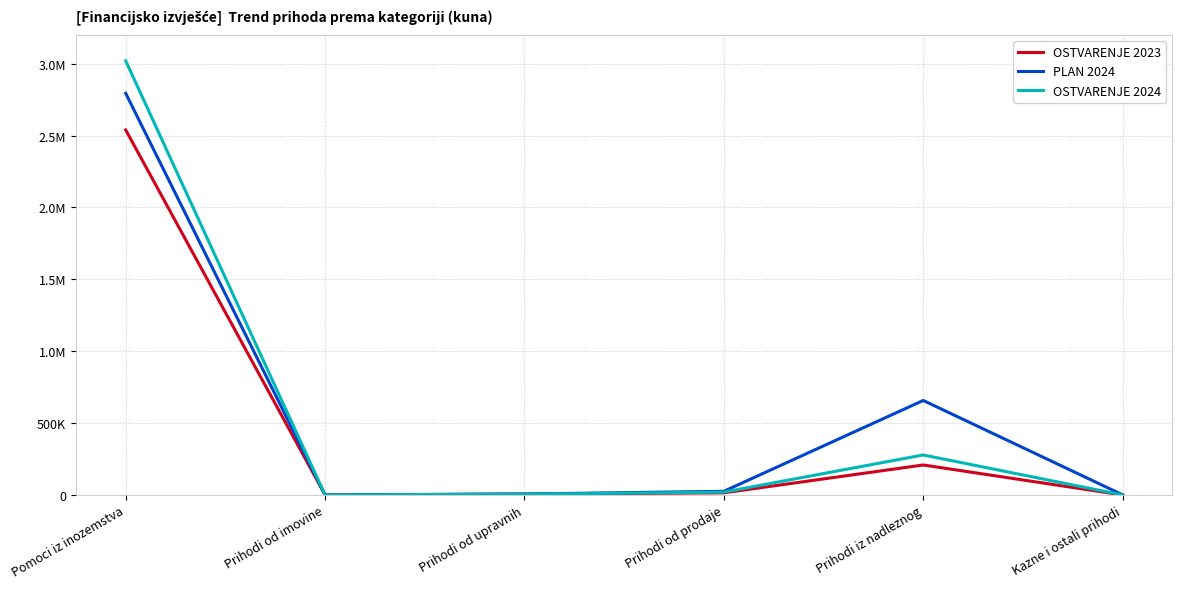

How many series are shown in this chart?

3